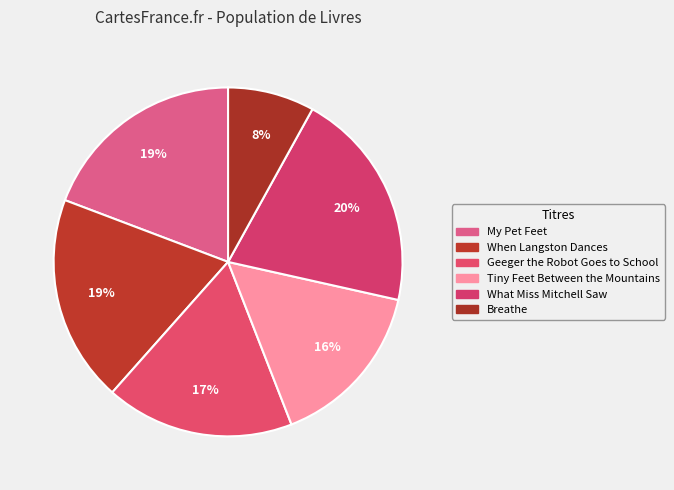

Rank the categories by value from lowest to highest.

Breathe, Tiny Feet Between the Mountains, Geeger the Robot Goes to School, When Langston Dances, My Pet Feet, What Miss Mitchell Saw